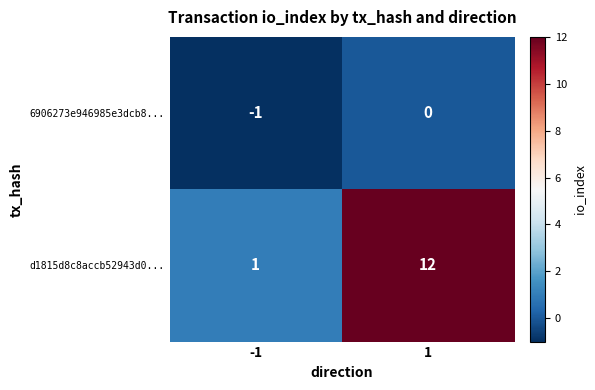

Reading left to right, list all the values displayed in this chart.

6906273e946985e3dcb8...: -1=-1	1=0
d1815d8c8accb52943d0...: -1=1	1=12